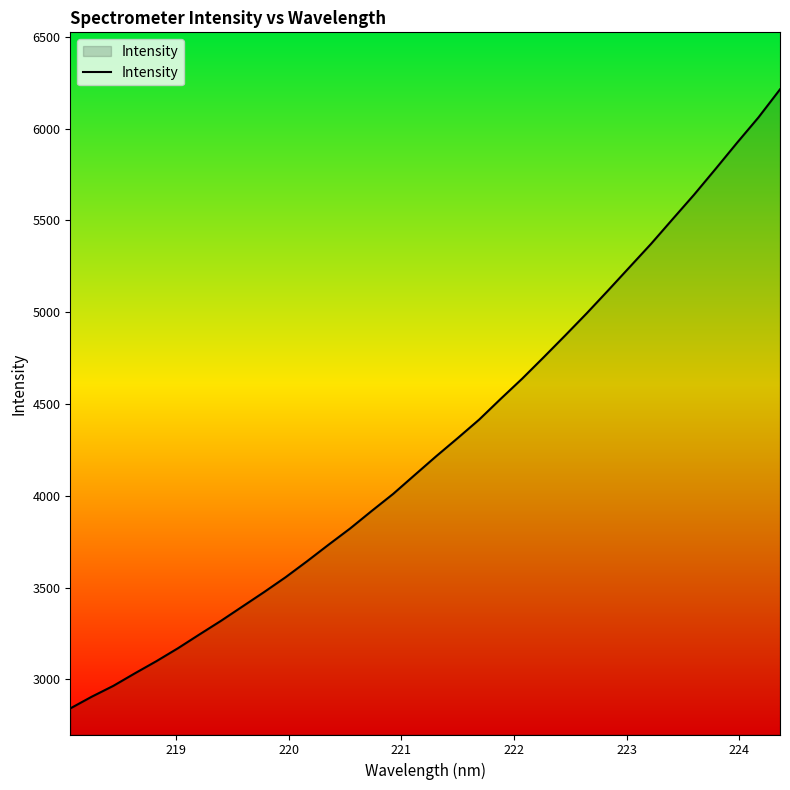

How many series are shown in this chart?

1